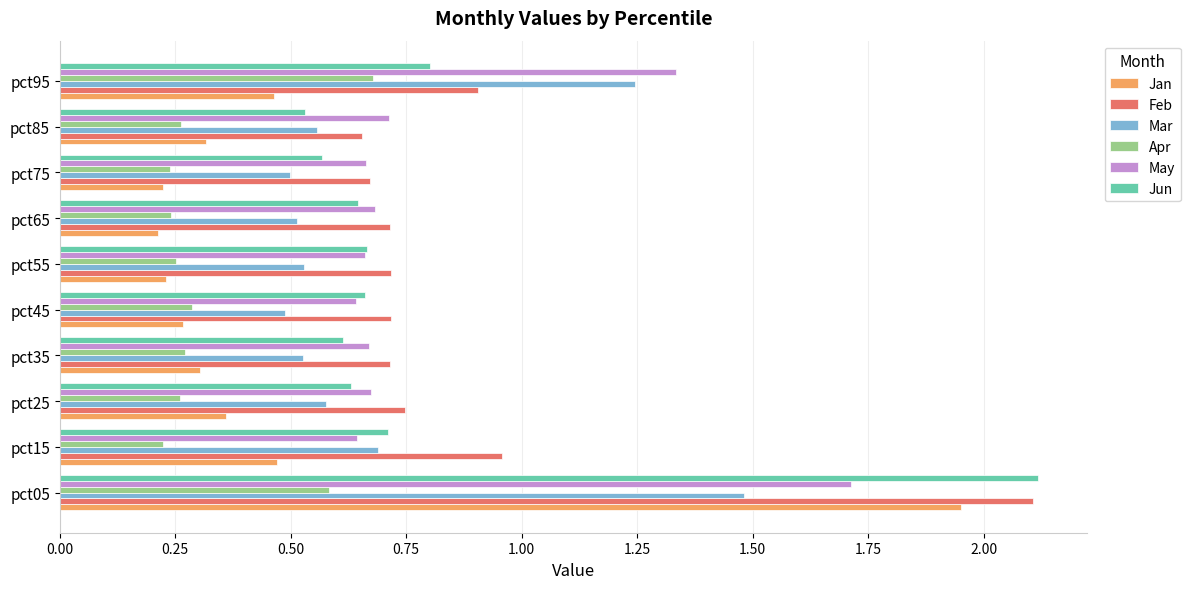

What is the sum of all Feb values?

8.9